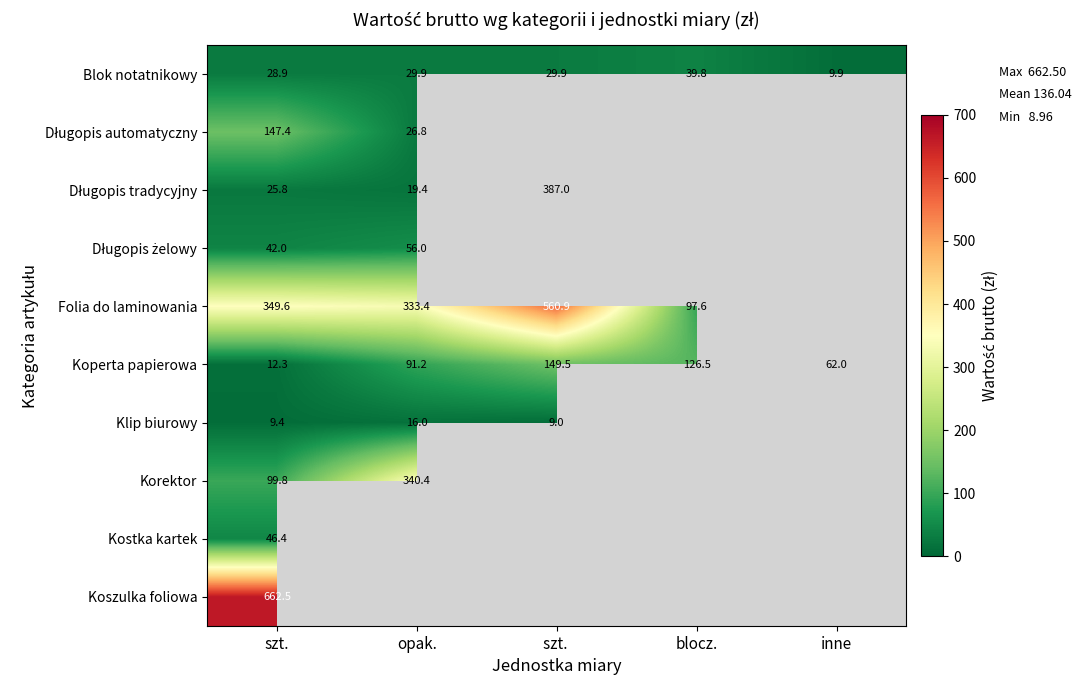

How many data points does each series have?

5